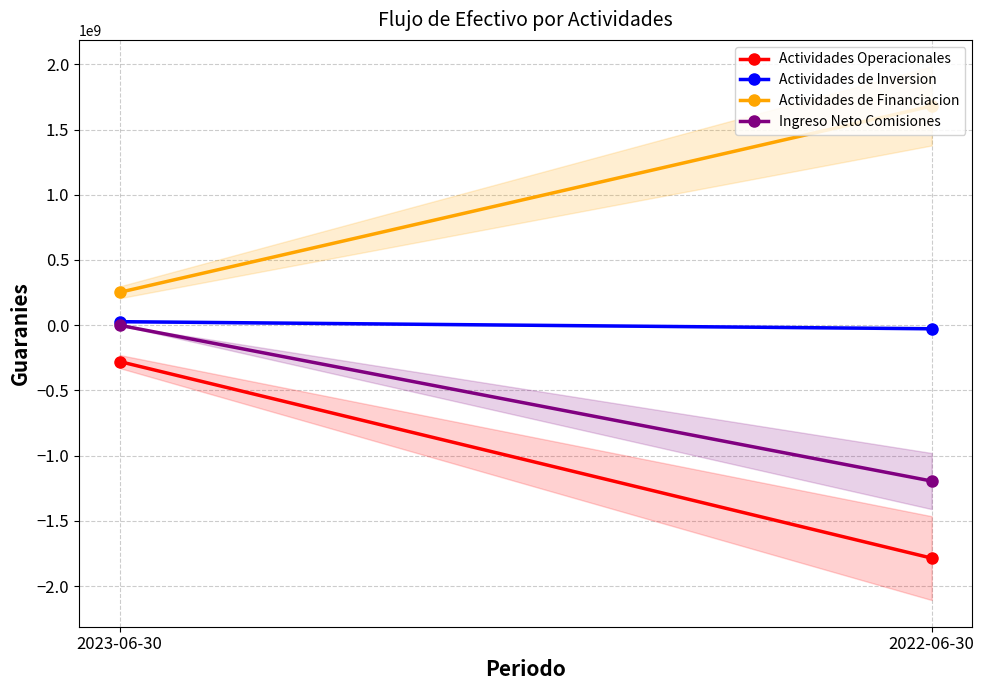

At how many categories does at least one series exceed 92300994?

2